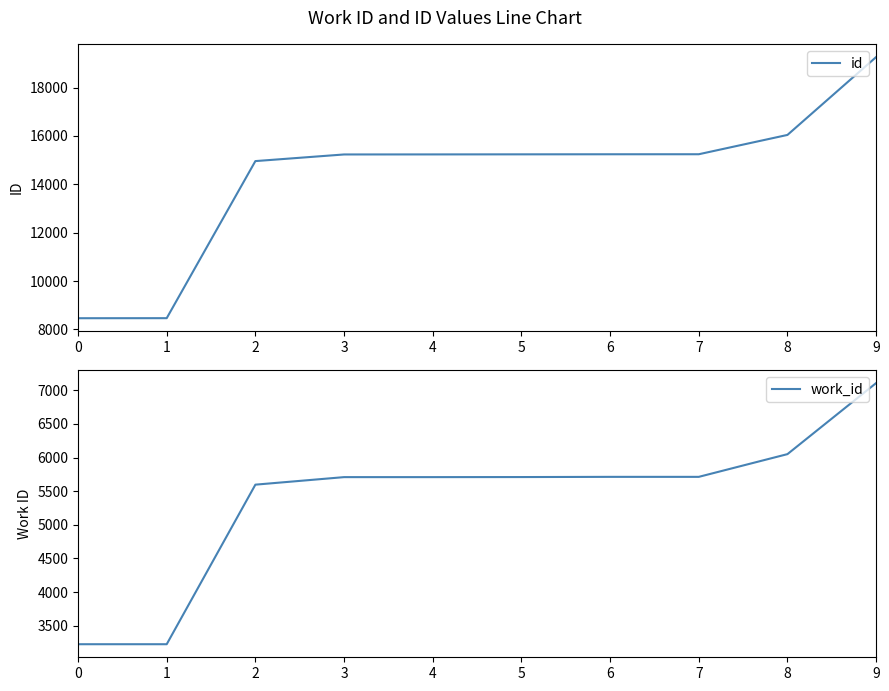

How many data points in id are above 15238?

4